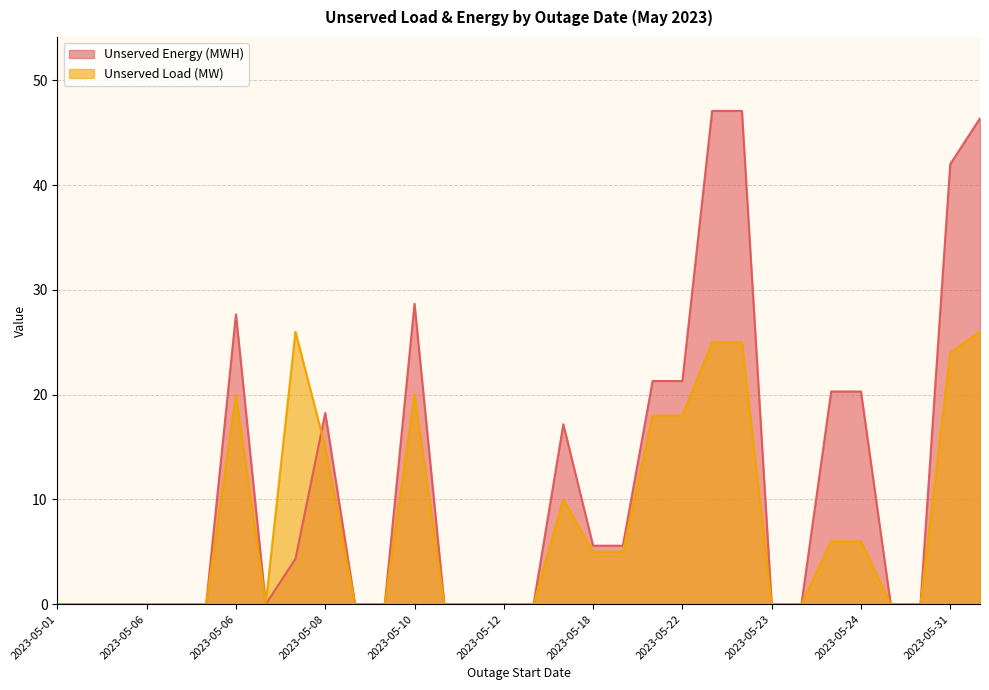

True or false: Unserved Energy (MWH) has more than 0 points higher than both neighbors.

True